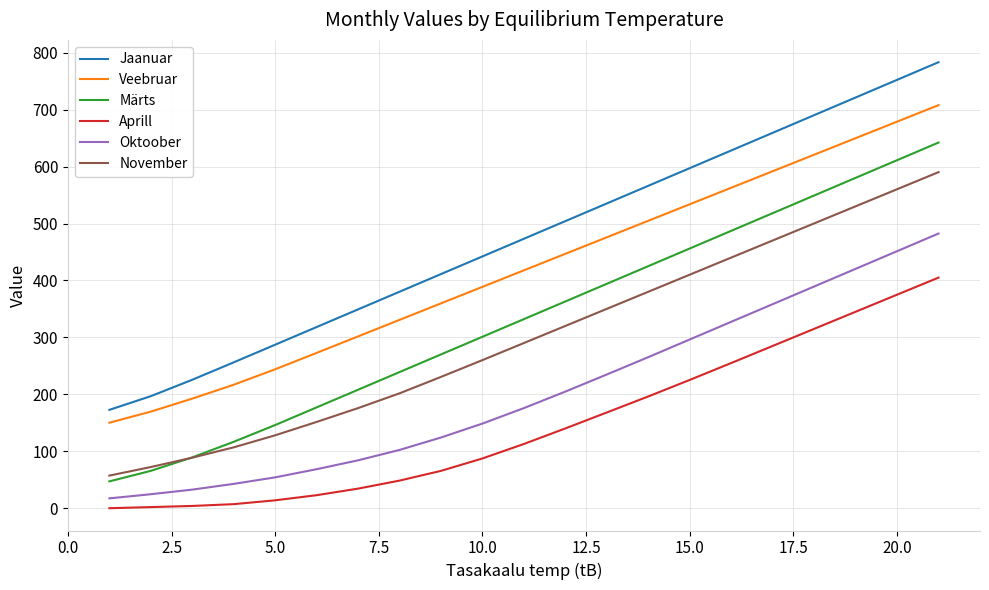

True or false: Oktoober and Aprill intersect in this chart.

False